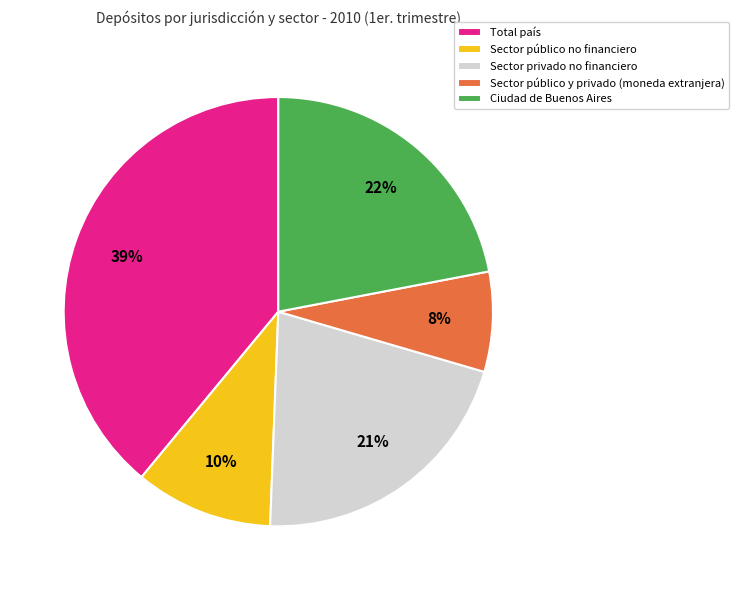

How many segments does this pie chart have?

5